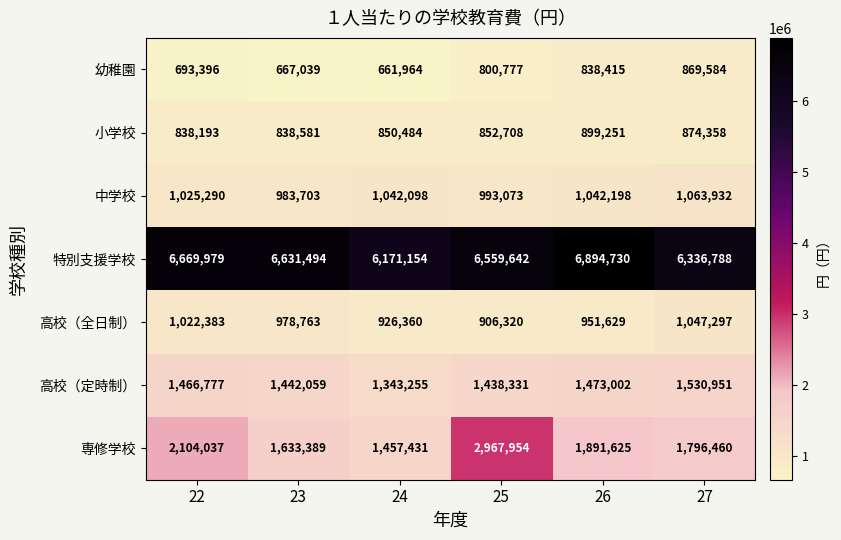

What is the spread (max minus min) of values at 26?

6056315